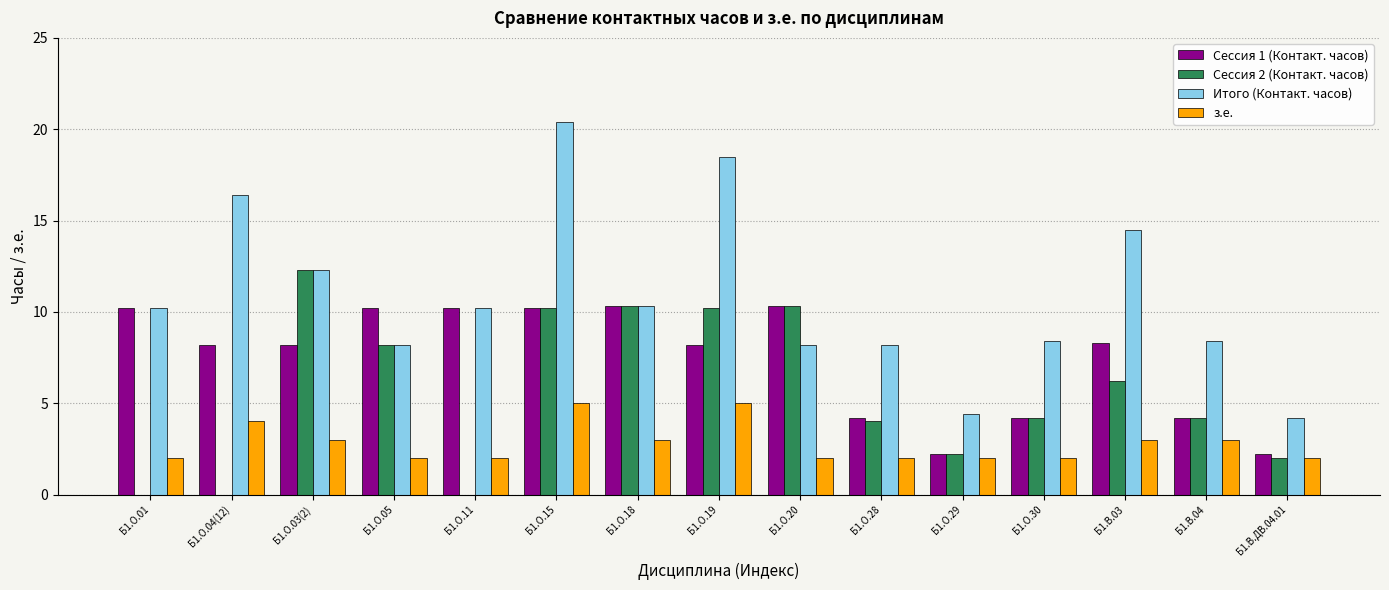

What is the maximum value shown in the chart?

20.4